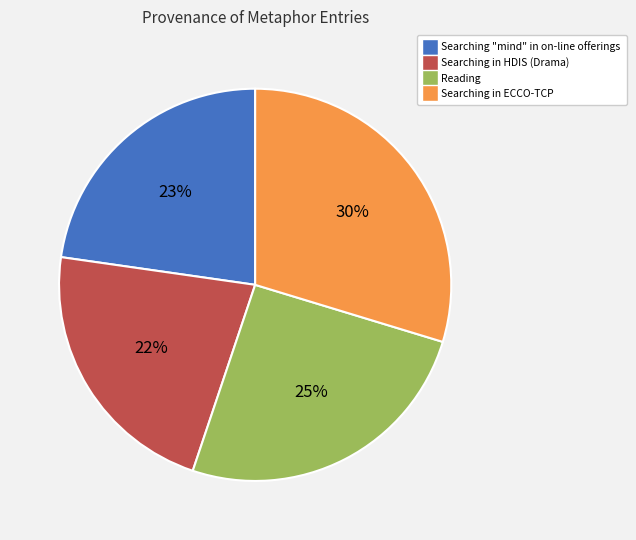

Rank the categories by value from lowest to highest.

Searching in HDIS (Drama), Searching "mind" in on-line offerings, Reading, Searching in ECCO-TCP